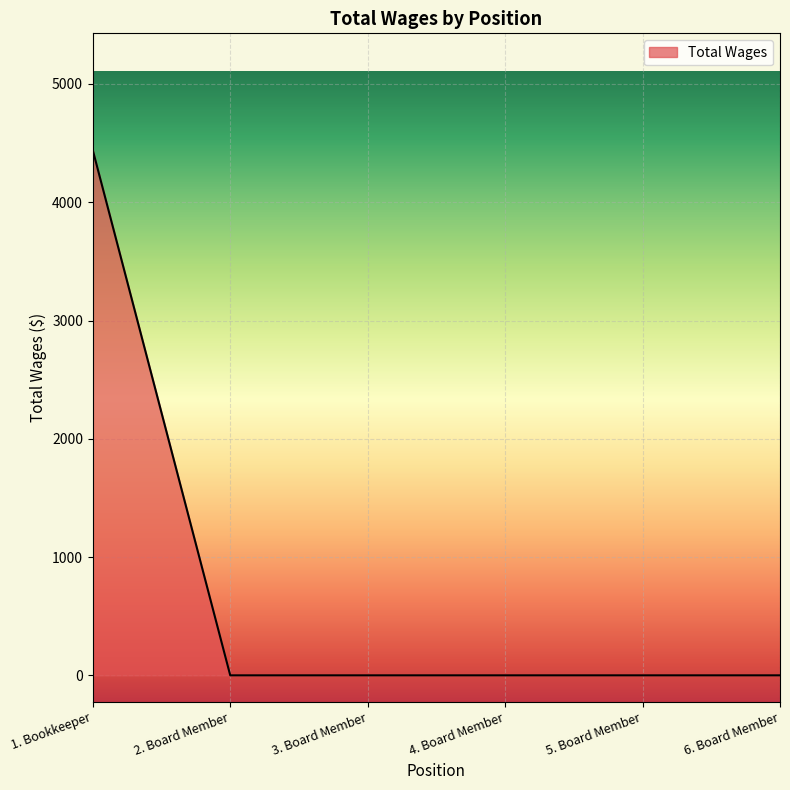

What is the average value?

740